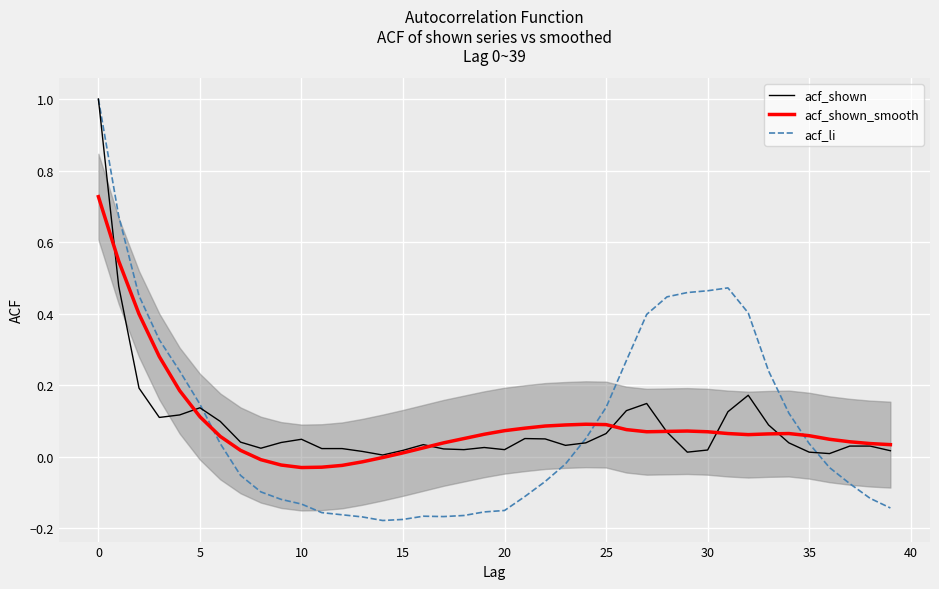

Which series has the widest spread of values?

acf_li